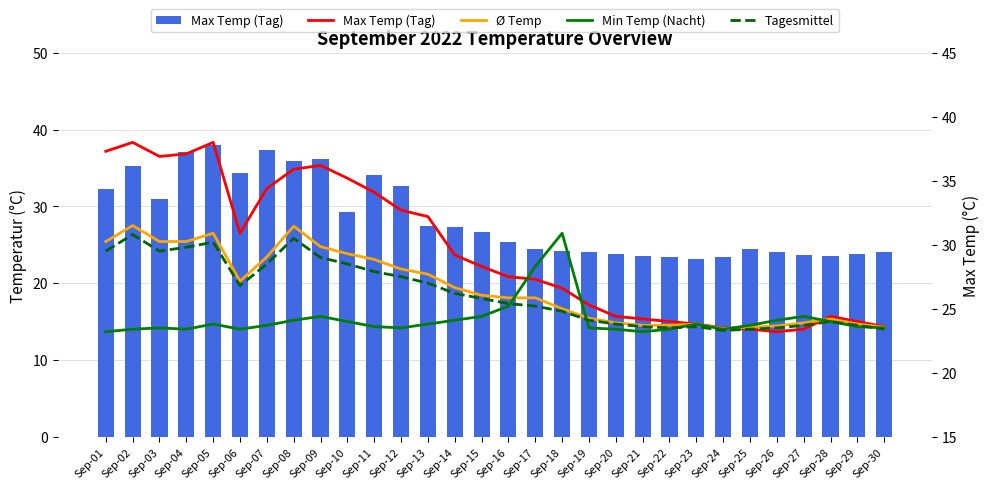

What is the minimum value shown in the chart?

23.2